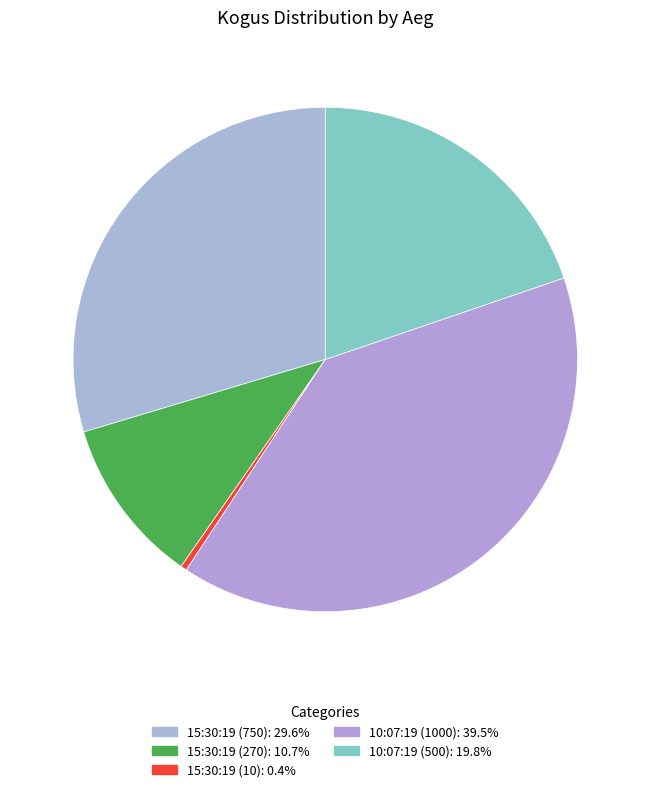

Which category has the smallest portion of the pie?

15:30:19 (10)